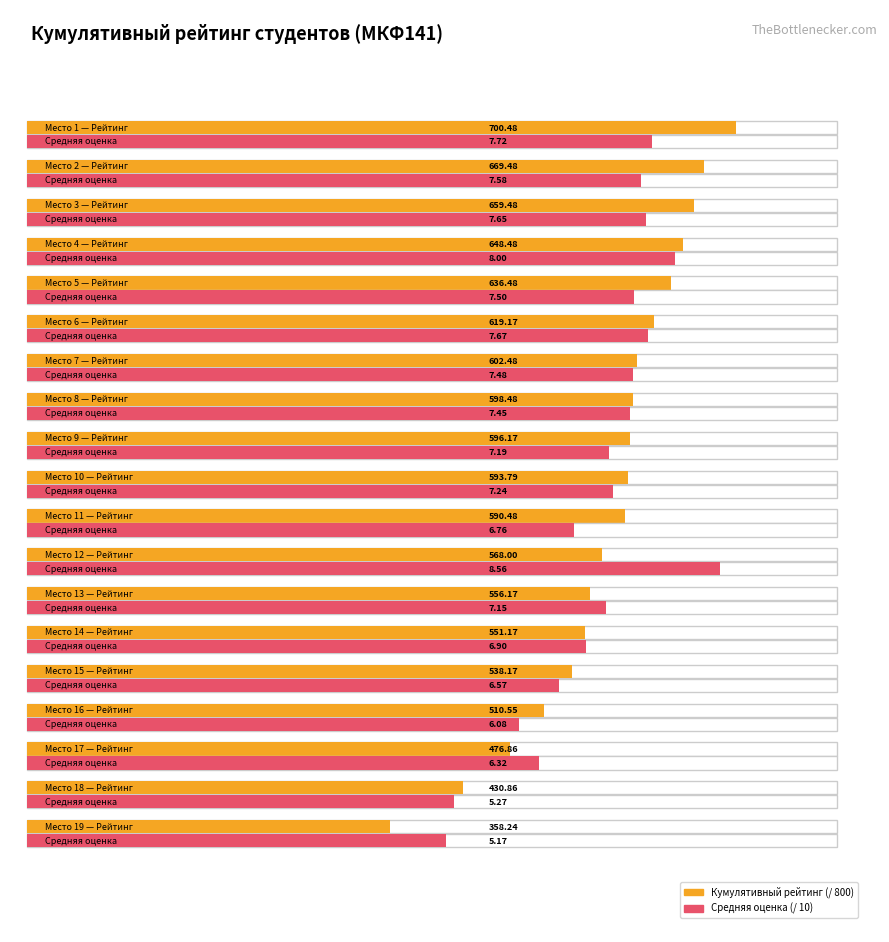

What are all the series names shown in the legend?

Кумулятивный рейтинг, Средняя оценка